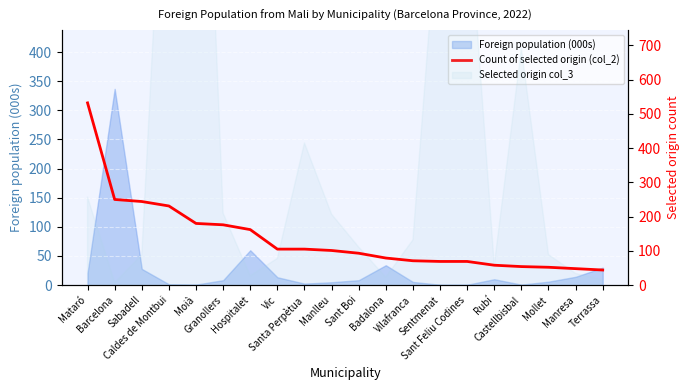

The chart shows a value of 231 at Caldes de Montbui. True or false?

True